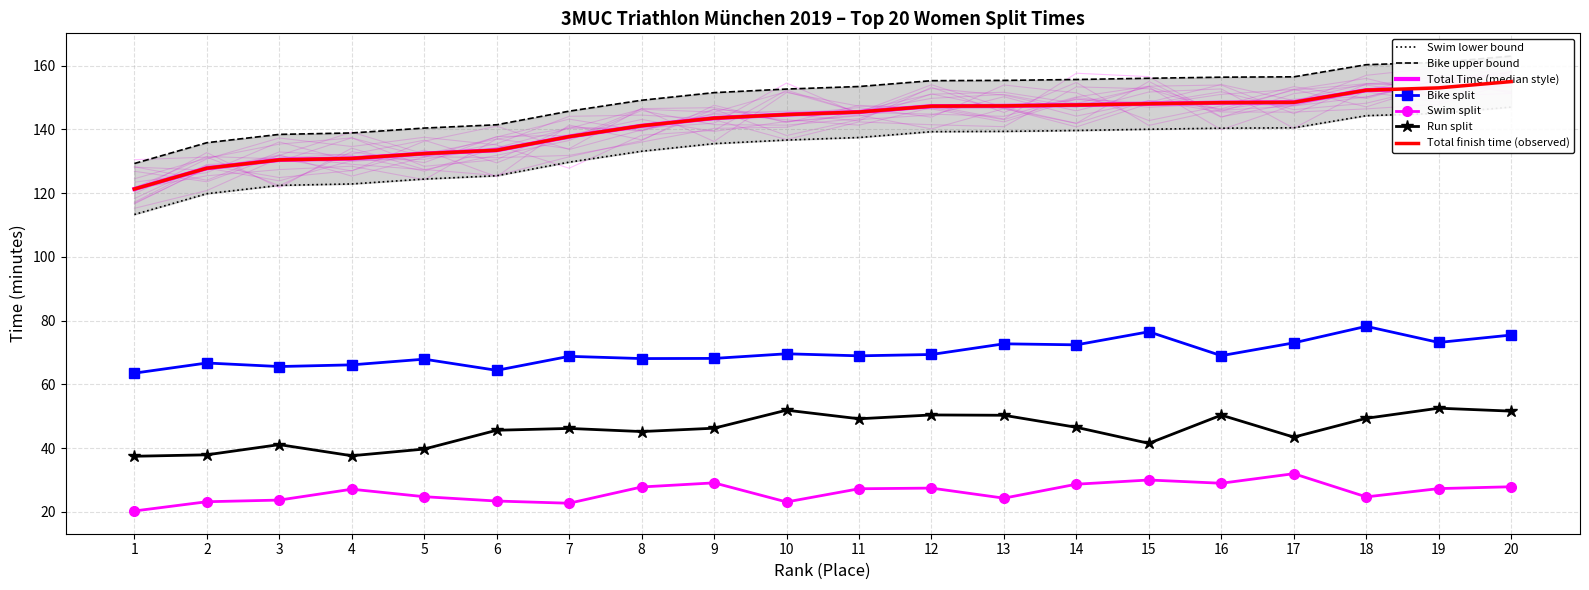

True or false: Run (min) and Swim (min) intersect in this chart.

False